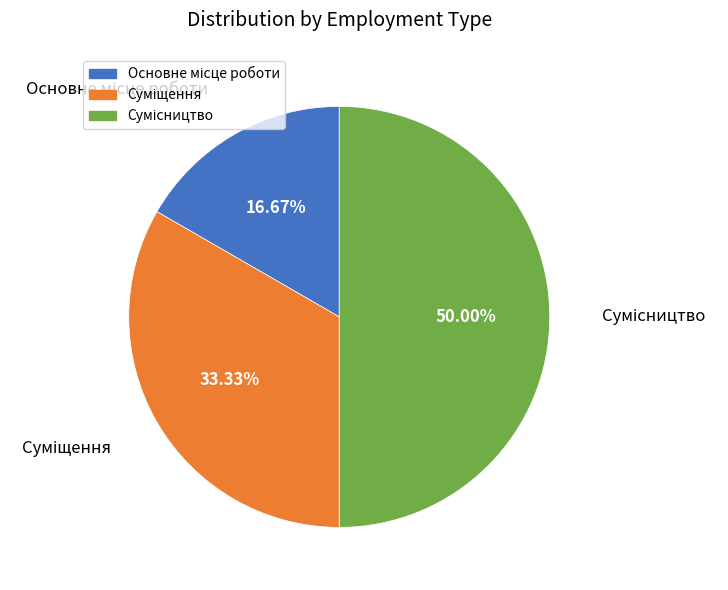

How many slices are in this pie chart?

3